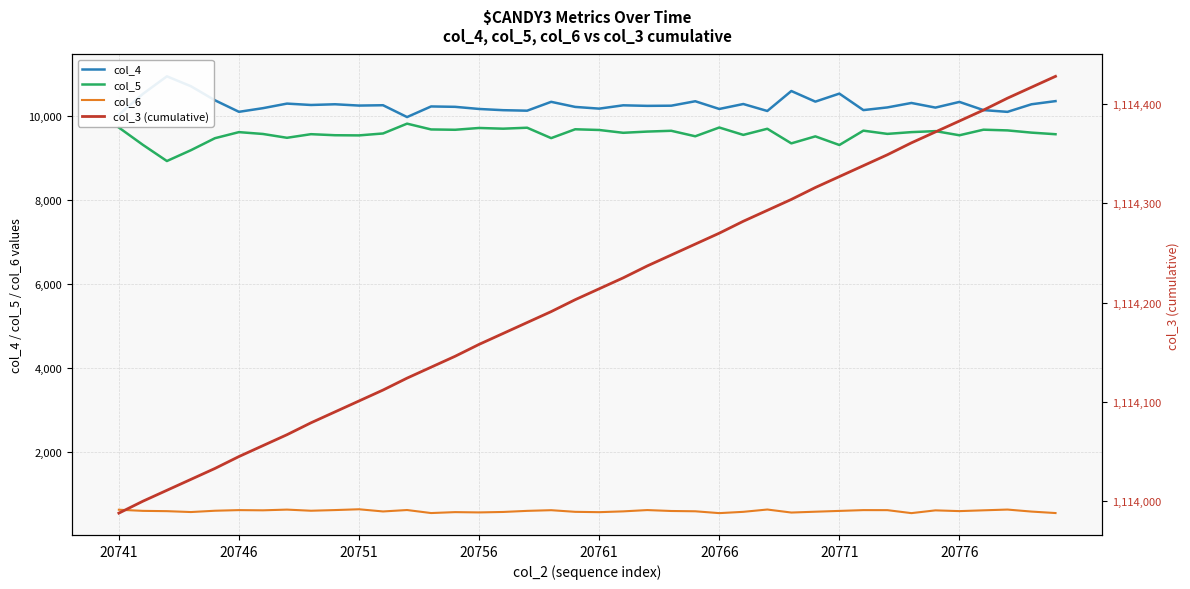

Reading left to right, extract all data points from this chart.

col_4: 10032	10528	10947	10711	10376	10101	10188	10297	10264	10281	10250	10258	9976	10229	10220	10169	10140	10128	10339	10218	10177	10256	10243	10247	10353	10169	10287	10121	10597	10344	10535	10142	10206	10312	10202	10337	10142	10100	10281	10356
col_5: 9726	9314	8928	9186	9472	9617	9573	9482	9568	9543	9539	9585	9819	9681	9673	9716	9699	9722	9474	9685	9668	9601	9630	9649	9518	9727	9551	9697	9349	9516	9310	9652	9575	9617	9641	9542	9675	9658	9605	9567
col_6: 616	589	582	561	592	607	602	619	592	608	627	575	609	537	559	552	563	589	605	566	558	577	608	586	579	535	566	621	549	569	588	607	606	535	601	583	602	620	572	537
col_3 (cumulative): 1113988	1114000	1114011	1114022	1114033	1114045	1114056	1114067	1114079	1114090	1114101	1114112	1114124	1114135	1114146	1114158	1114169	1114180	1114191	1114203	1114214	1114225	1114237	1114248	1114259	1114270	1114282	1114293	1114304	1114316	1114327	1114338	1114349	1114361	1114372	1114383	1114394	1114406	1114417	1114428